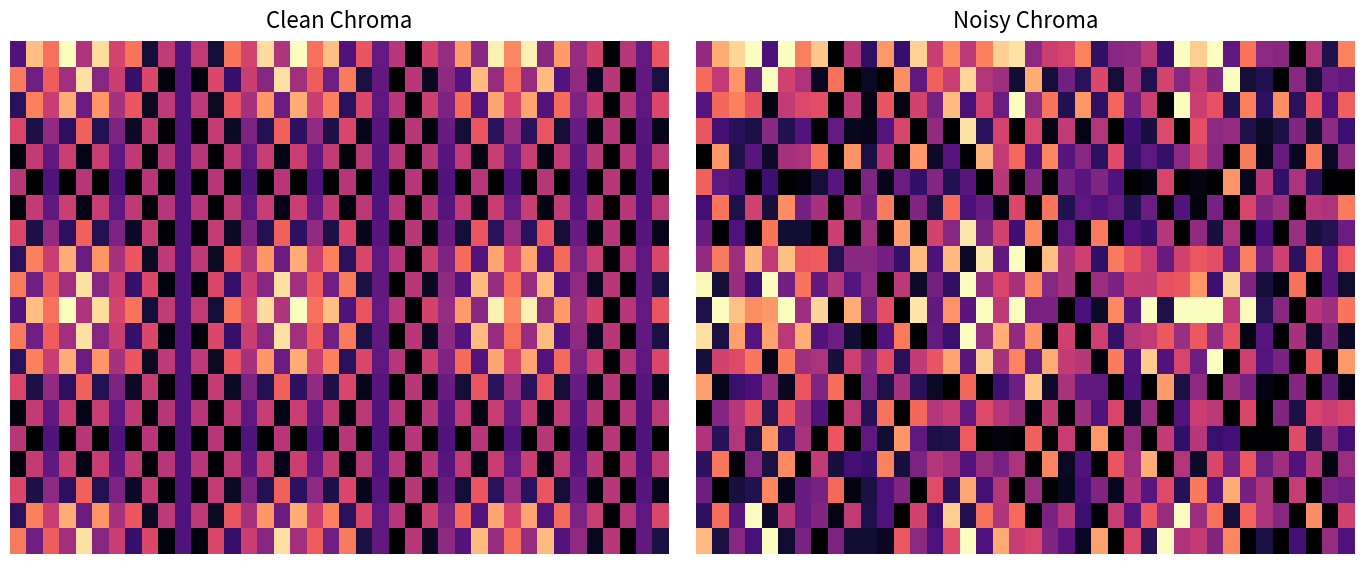

Count the number of data series in this chart.

20